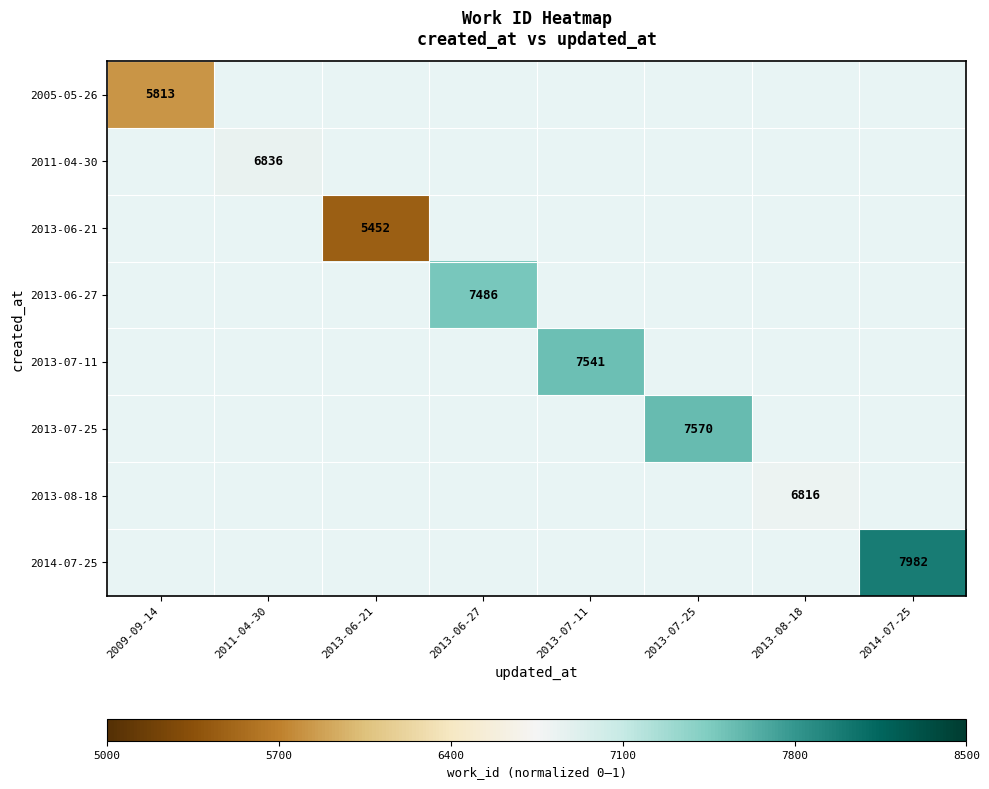

How many series are shown in this chart?

8